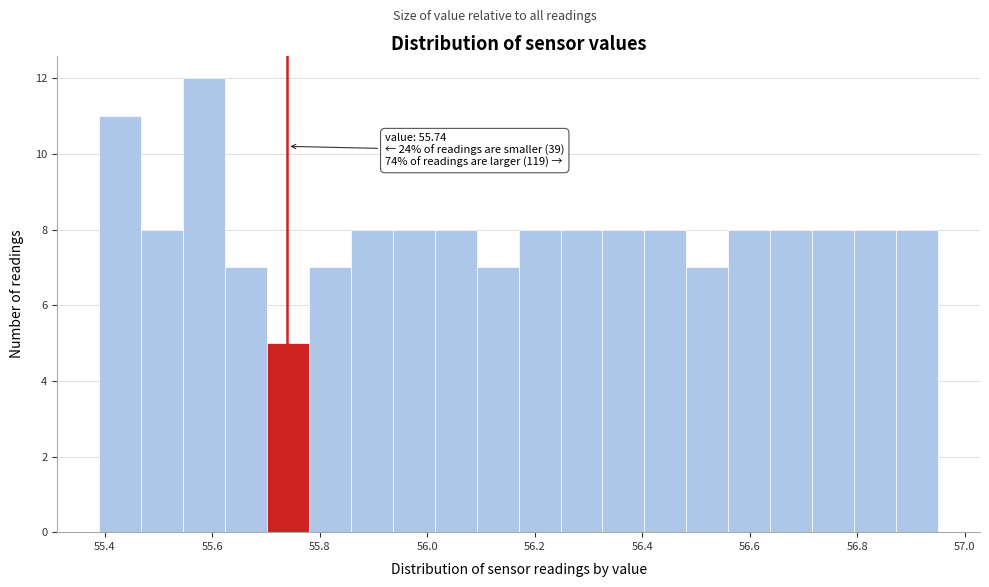

Read against the x-axis, roughly where is the centre of the tallest bar?

55.58